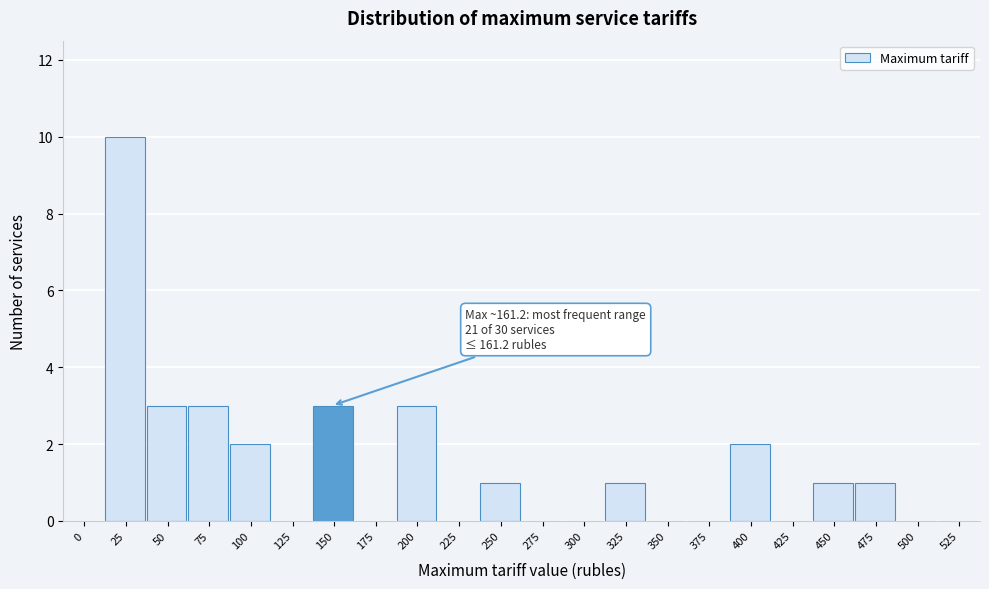

Reading right to left, what are all the values shown in this chart?

525=0	500=0	475=1	450=1	425=0	400=2	375=0	350=0	325=1	300=0	275=0	250=1	225=0	200=3	175=0	150=3	125=0	100=2	75=3	50=3	25=10	0=0